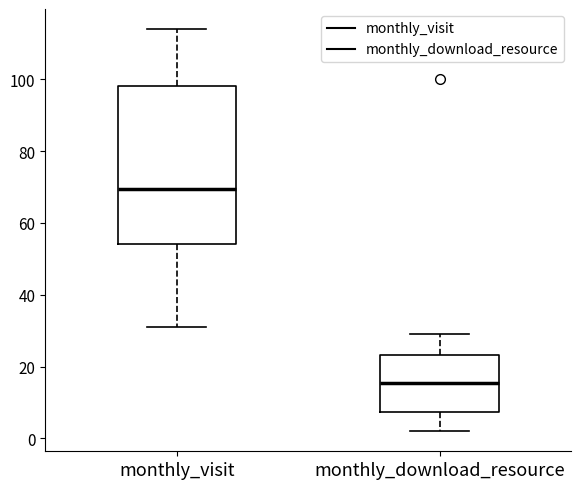

Which box has the lowest median line?

monthly_download_resource